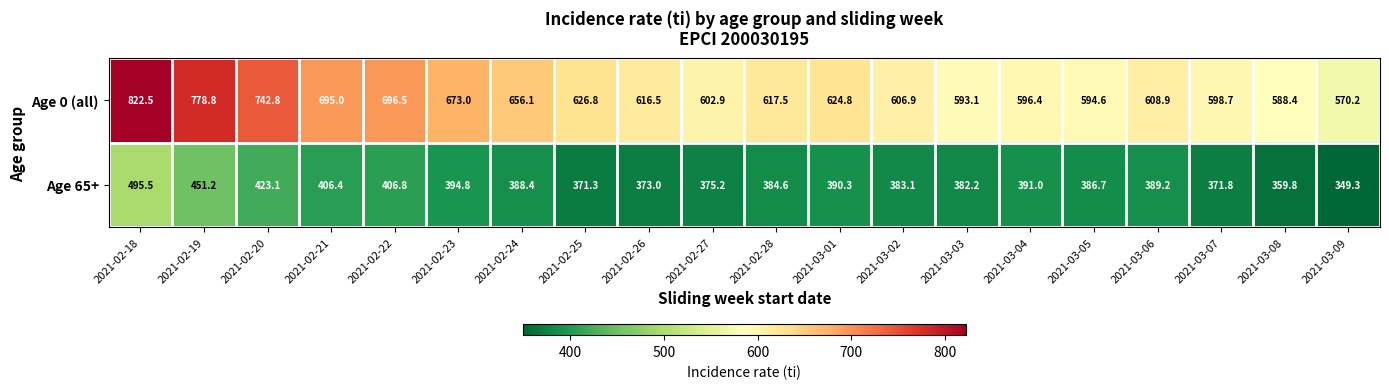

How many series are shown in this chart?

2